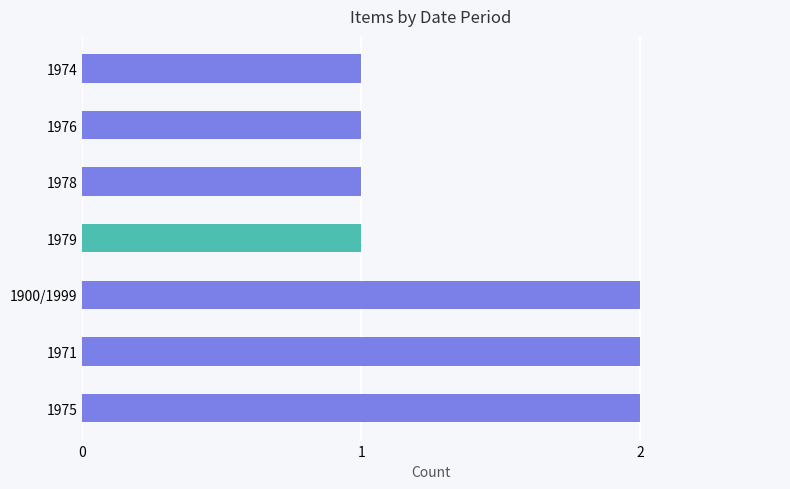

Approximately how many times larger is the value at 1971 compared to 1979?

2.0